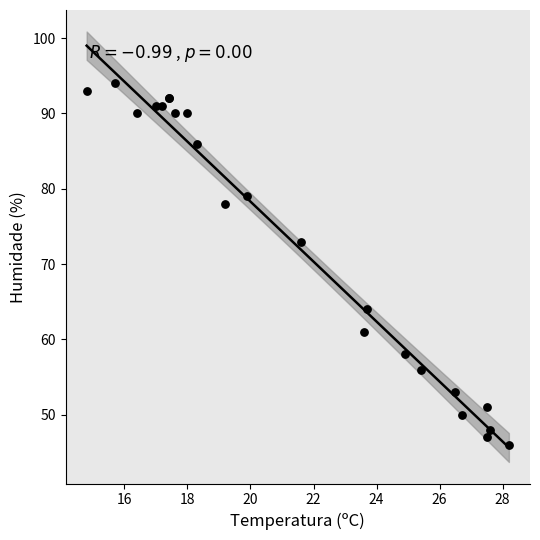

What Y value in the scatter plot is closest to 70?

73